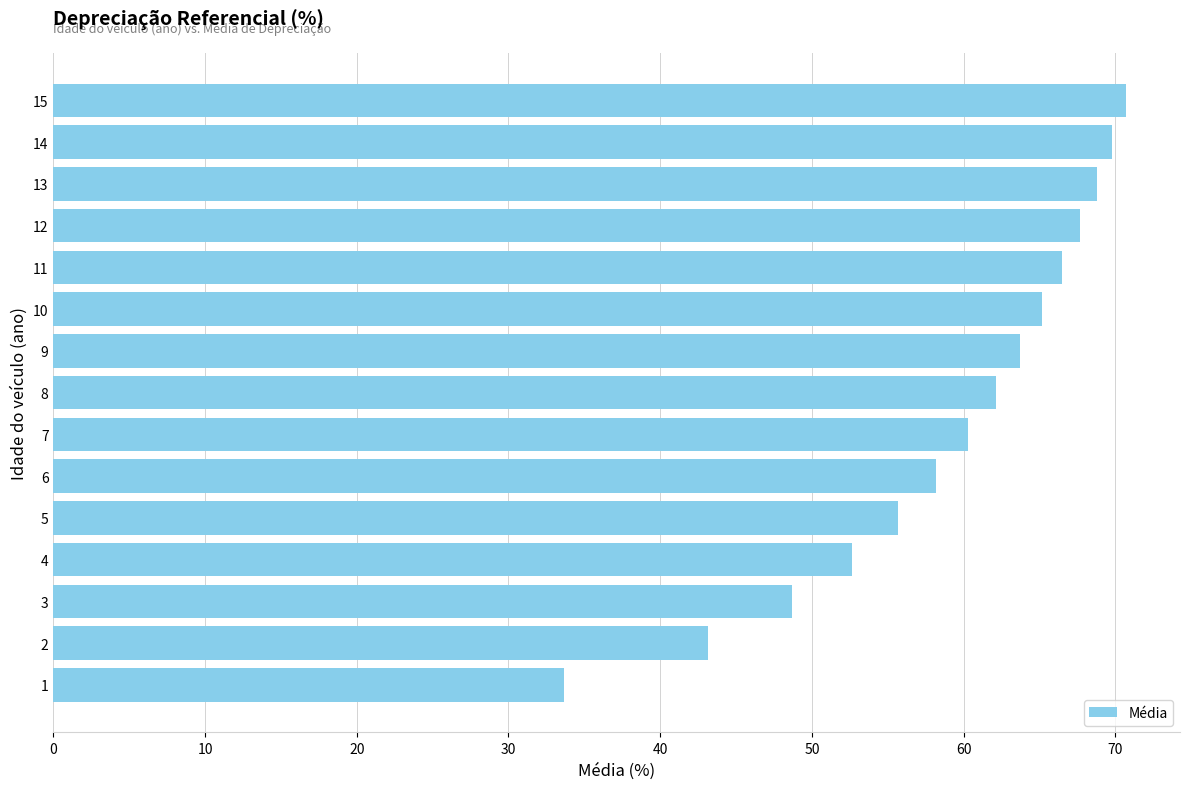

What value does the data have at 8?

62.1